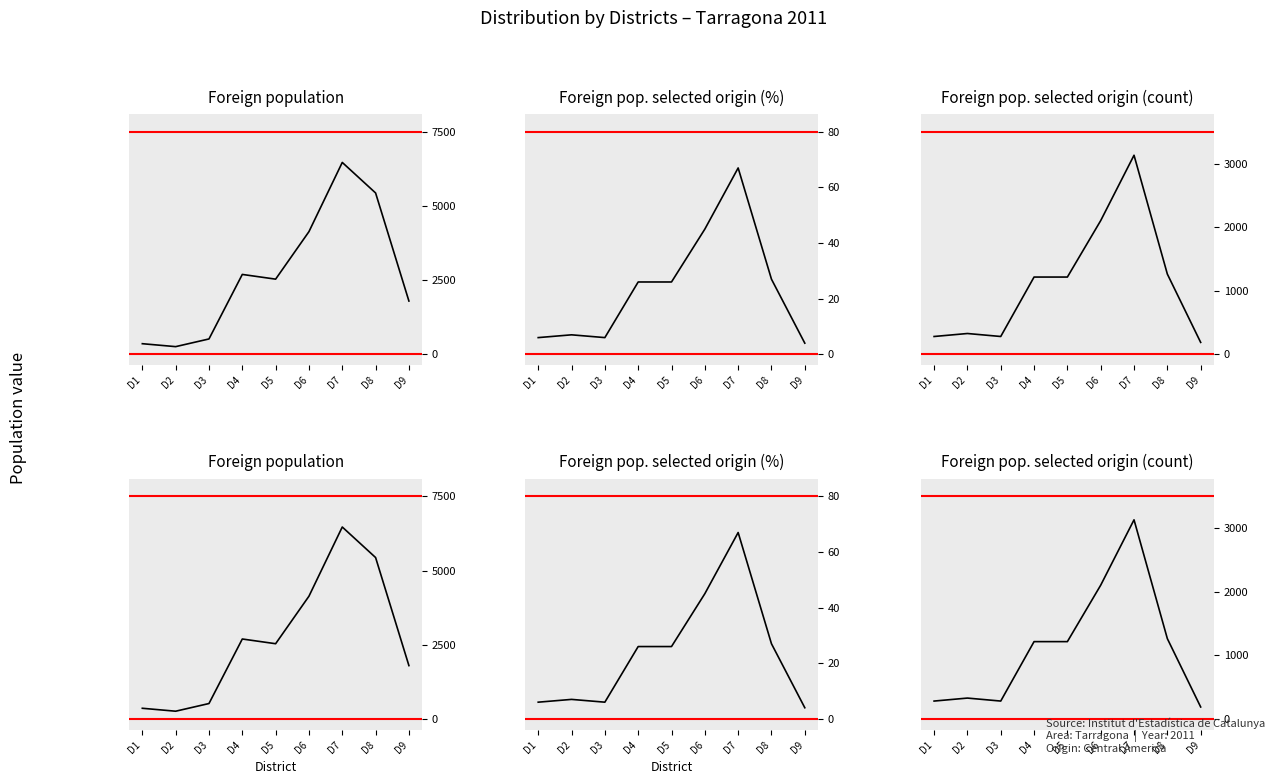

Reading left to right, list all the values displayed in this chart.

Foreign population: D1=357	D2=258	D3=517	D4=2692	D5=2533	D6=4134	D7=6467	D8=5438	D9=1795
Foreign pop. selected origin (%): D1=6	D2=7	D3=6	D4=26	D5=26	D6=45	D7=67	D8=27	D9=4
Foreign pop. selected origin (count): D1=280	D2=327	D3=280	D4=1215	D5=1215	D6=2103	D7=3131	D8=1262	D9=187
Foreign population (copy): D1=357	D2=258	D3=517	D4=2692	D5=2533	D6=4134	D7=6467	D8=5438	D9=1795
Foreign pop. selected origin (%) (copy): D1=6	D2=7	D3=6	D4=26	D5=26	D6=45	D7=67	D8=27	D9=4
Foreign pop. selected origin (count) (copy): D1=280	D2=327	D3=280	D4=1215	D5=1215	D6=2103	D7=3131	D8=1262	D9=187